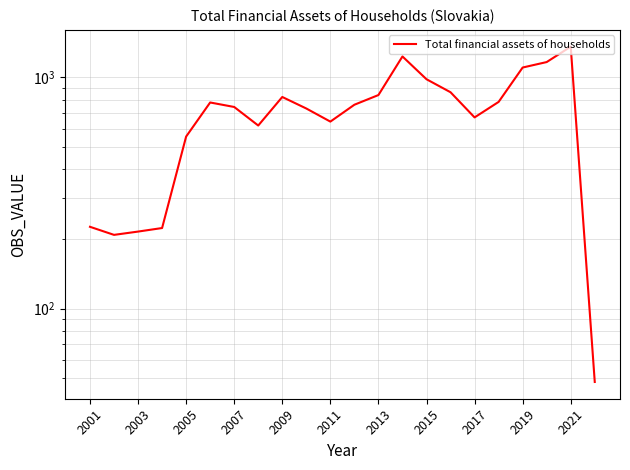

The value at 2013 is 838.6. True or false?

True